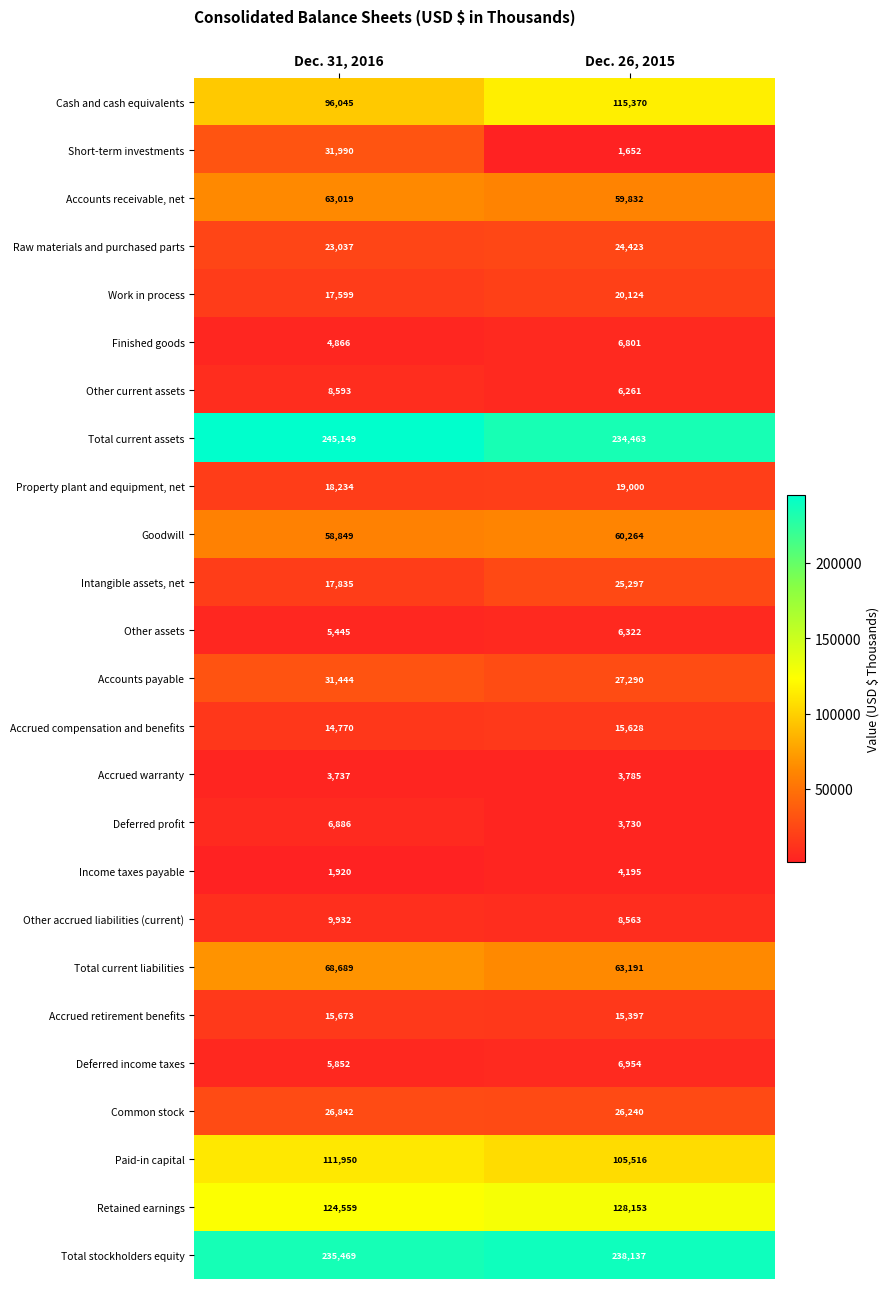

What is the sum of all Finished goods values?

11667